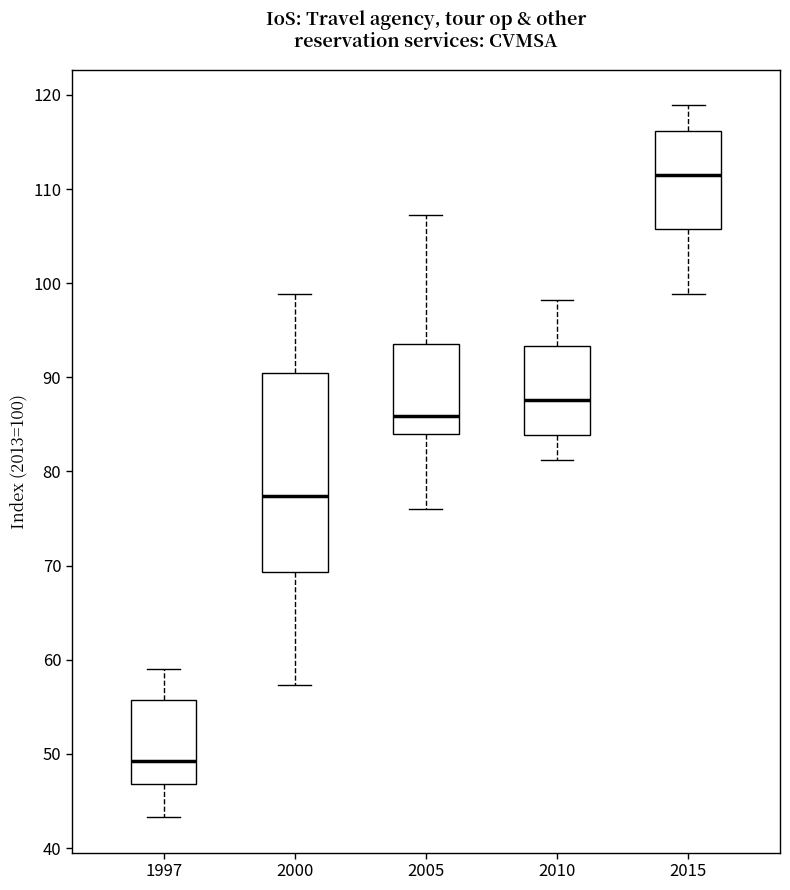

Reading left to right, read every box against the y-axis: the position of its median line, the range the box covers, and the ends of its whiskers. The values are not printed on the chart, so give them approximately, as read against the axis.

1997: median 49, box 47 to 56, whiskers 43 to 59
2000: median 77, box 69 to 90, whiskers 57 to 99
2005: median 86, box 84 to 94, whiskers 76 to 107
2010: median 88, box 84 to 93, whiskers 81 to 98
2015: median 111, box 106 to 116, whiskers 99 to 119